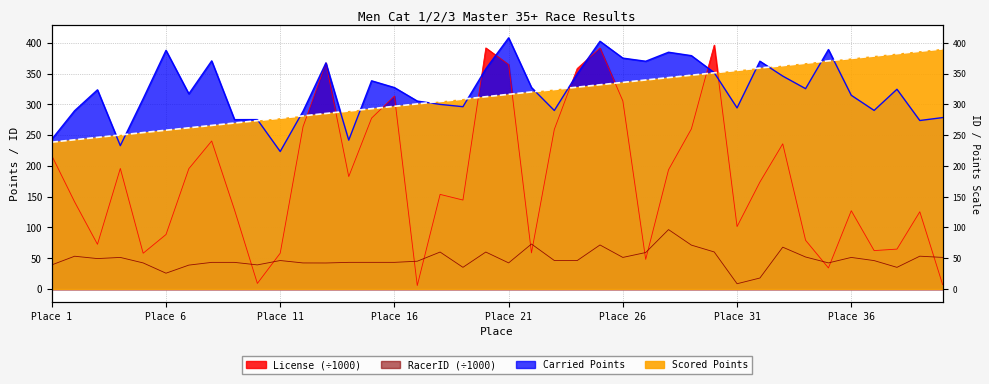

What is the difference between the maximum and second lowest values in the Scored Points series?

147.6